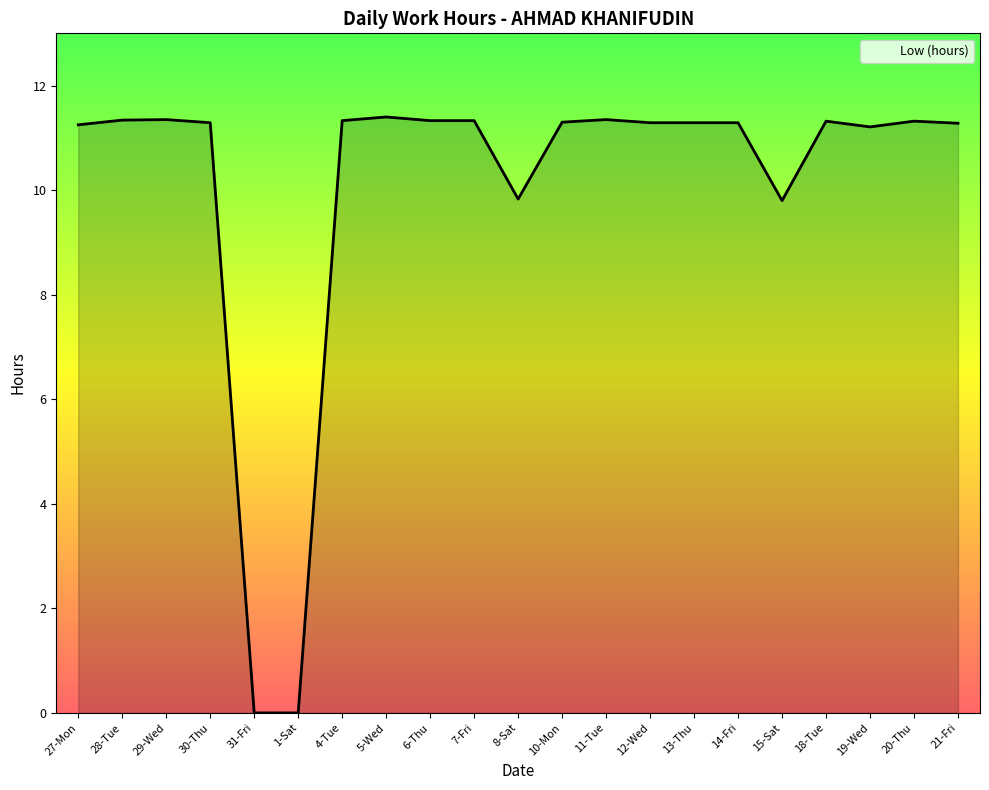

What position from the left is 6-Thu?

9